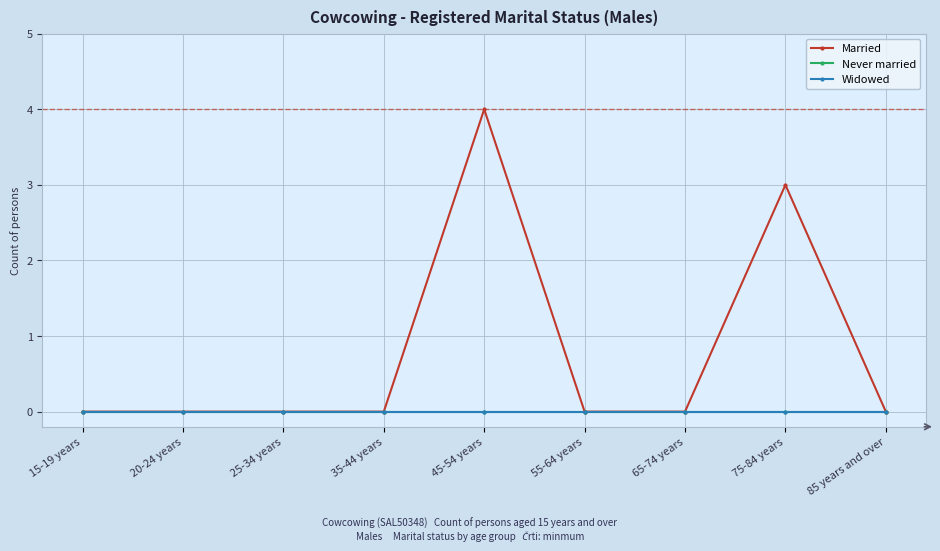

Which label corresponds to the largest value in the chart?

45-54 years